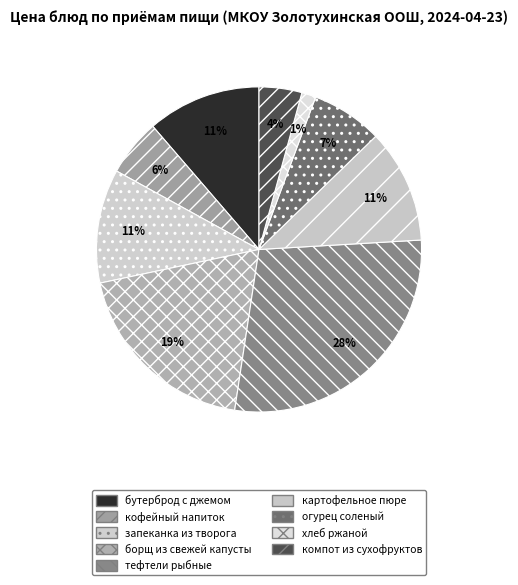

To the nearest percent, what portion does кофейный напиток represent?

6%